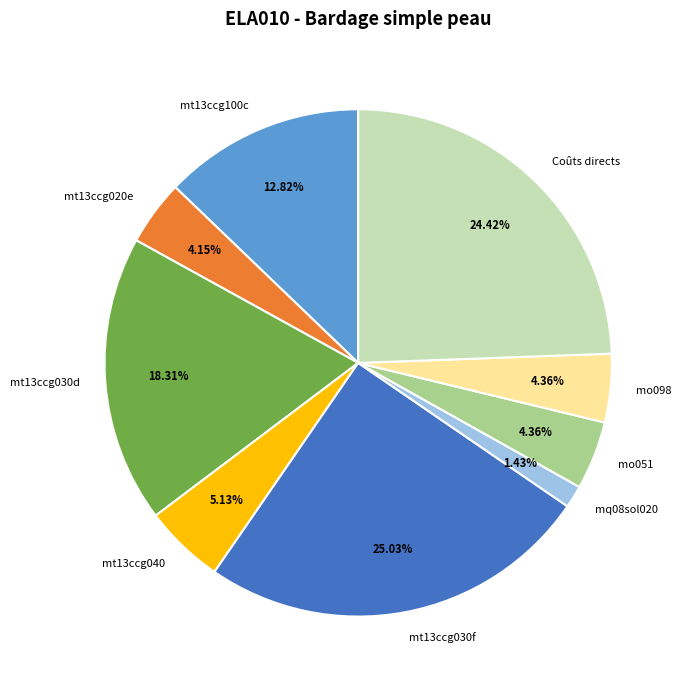

What portion of the pie excludes Coûts directs?

75.6%